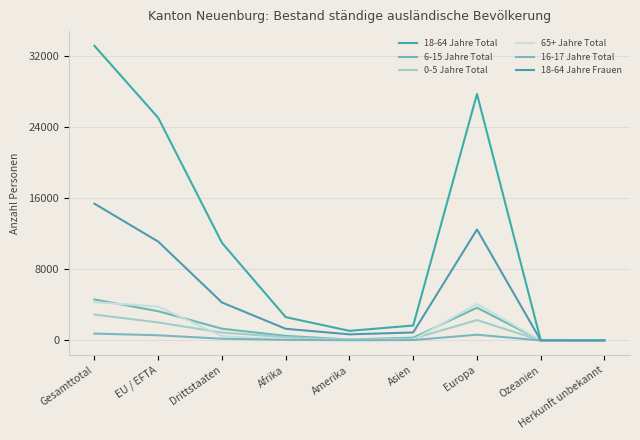

What is the maximum value for 18-64 Jahre Total?

33178